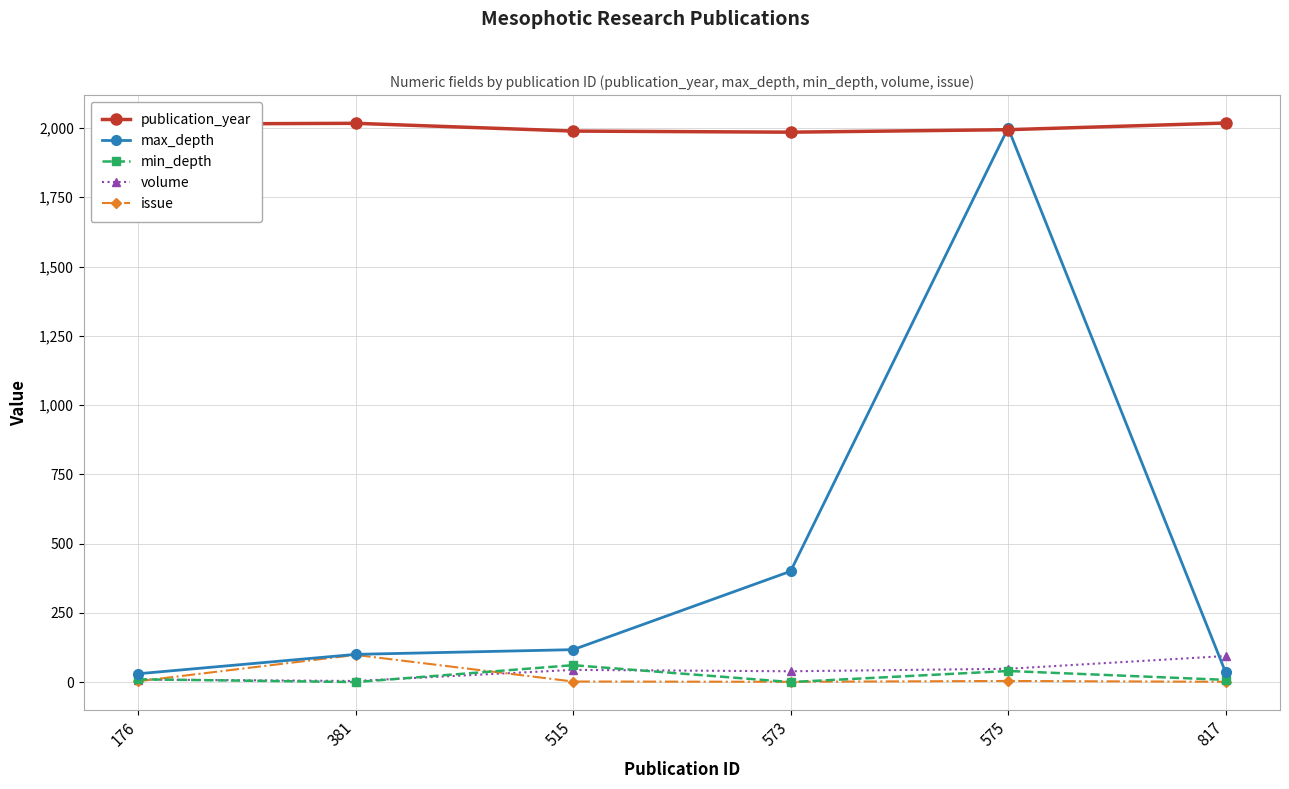

At which label does issue reach its peak?

381